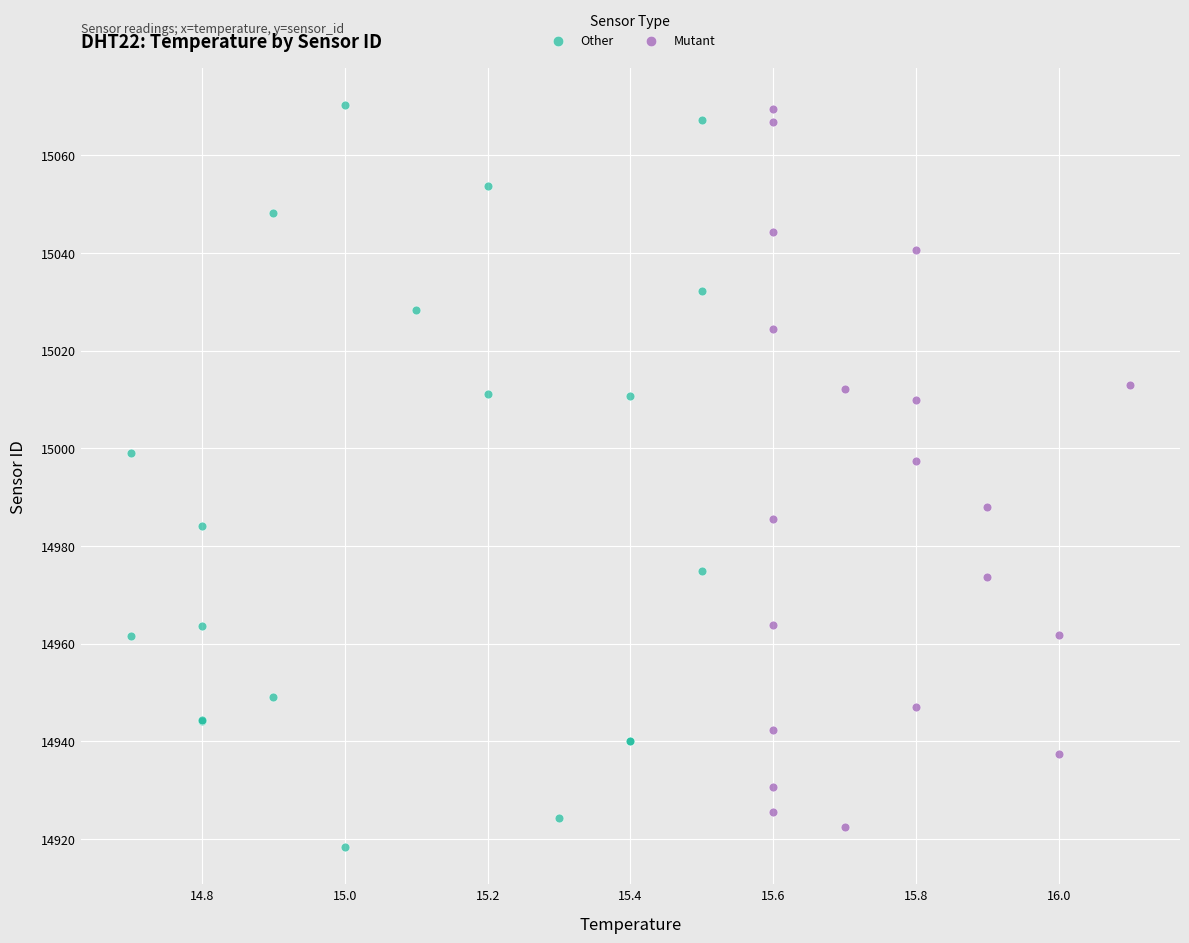

What are all the series names shown in the legend?

Other, Mutant